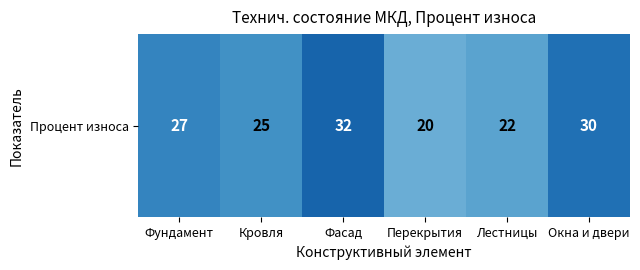

The value at Окна и двери is 30. True or false?

True